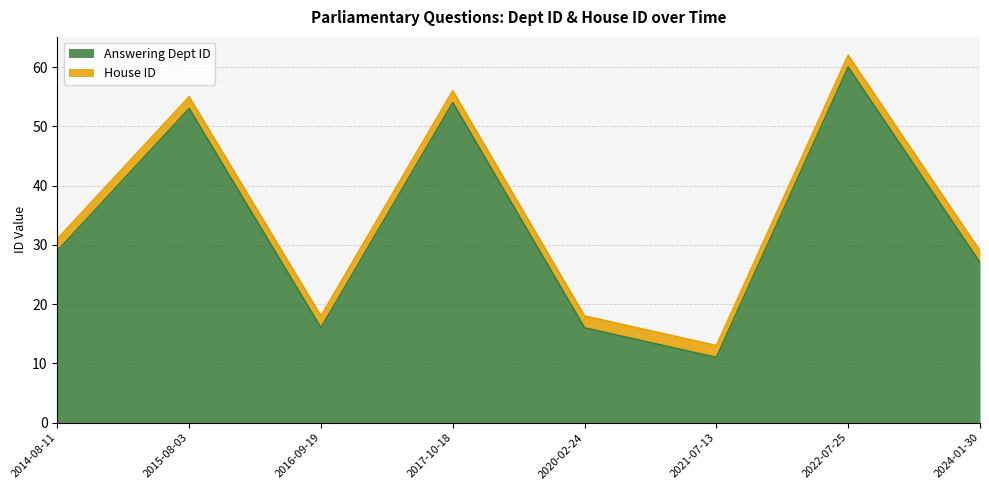

Is it true that the value at 2024-01-30 is 27?

True